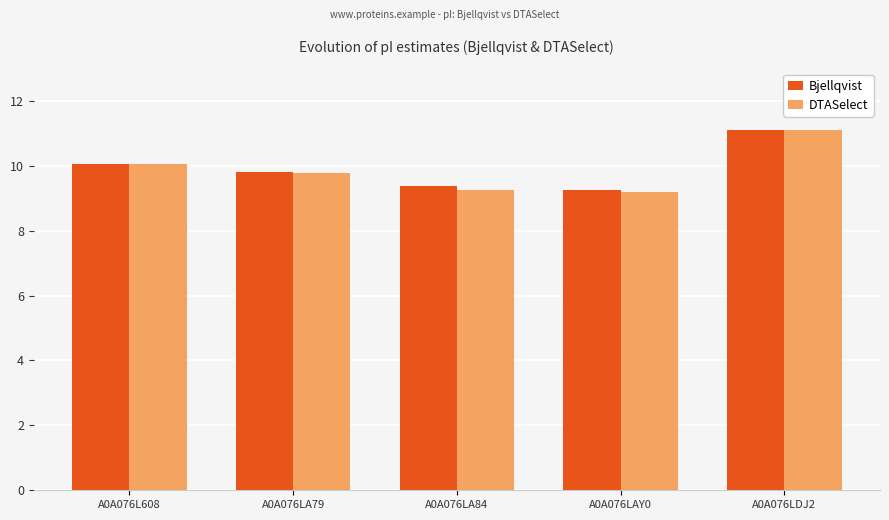

At which category is the sum across all series the highest?

A0A076LDJ2